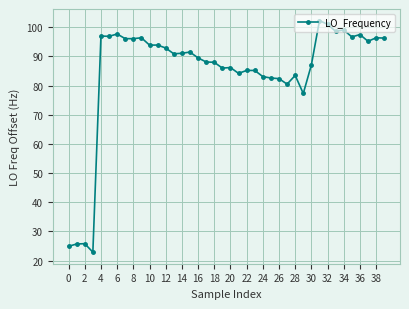

What is the difference between the maximum and minimum values?

79.4